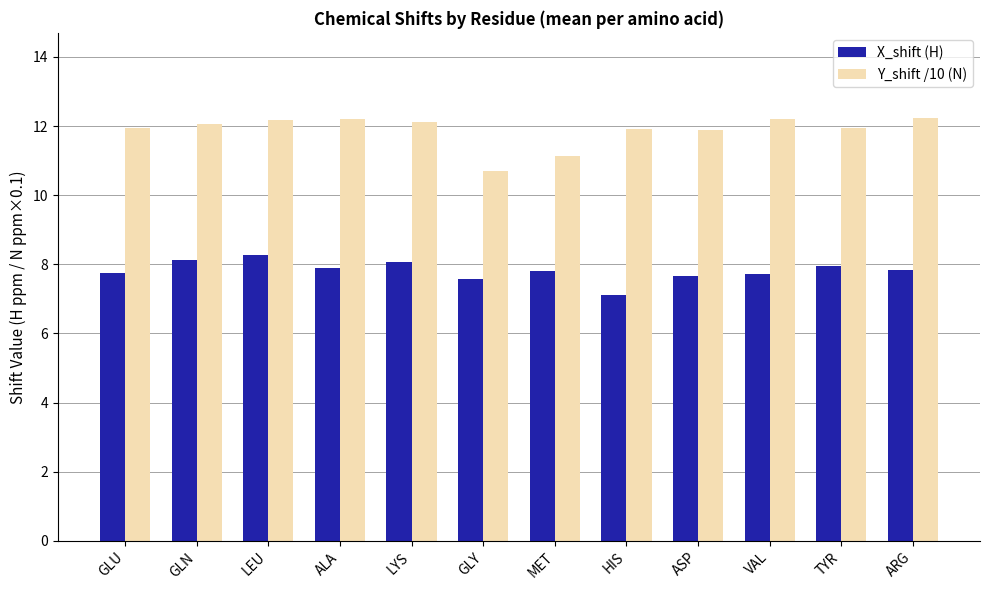

Which category has the lowest value across all series?

HIS